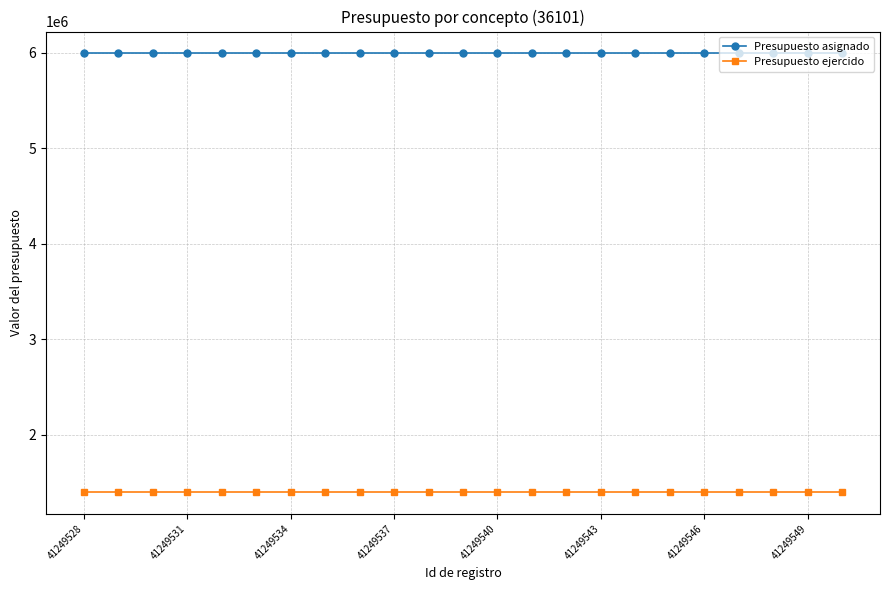

What are all the series names shown in the legend?

Presupuesto asignado, Presupuesto ejercido